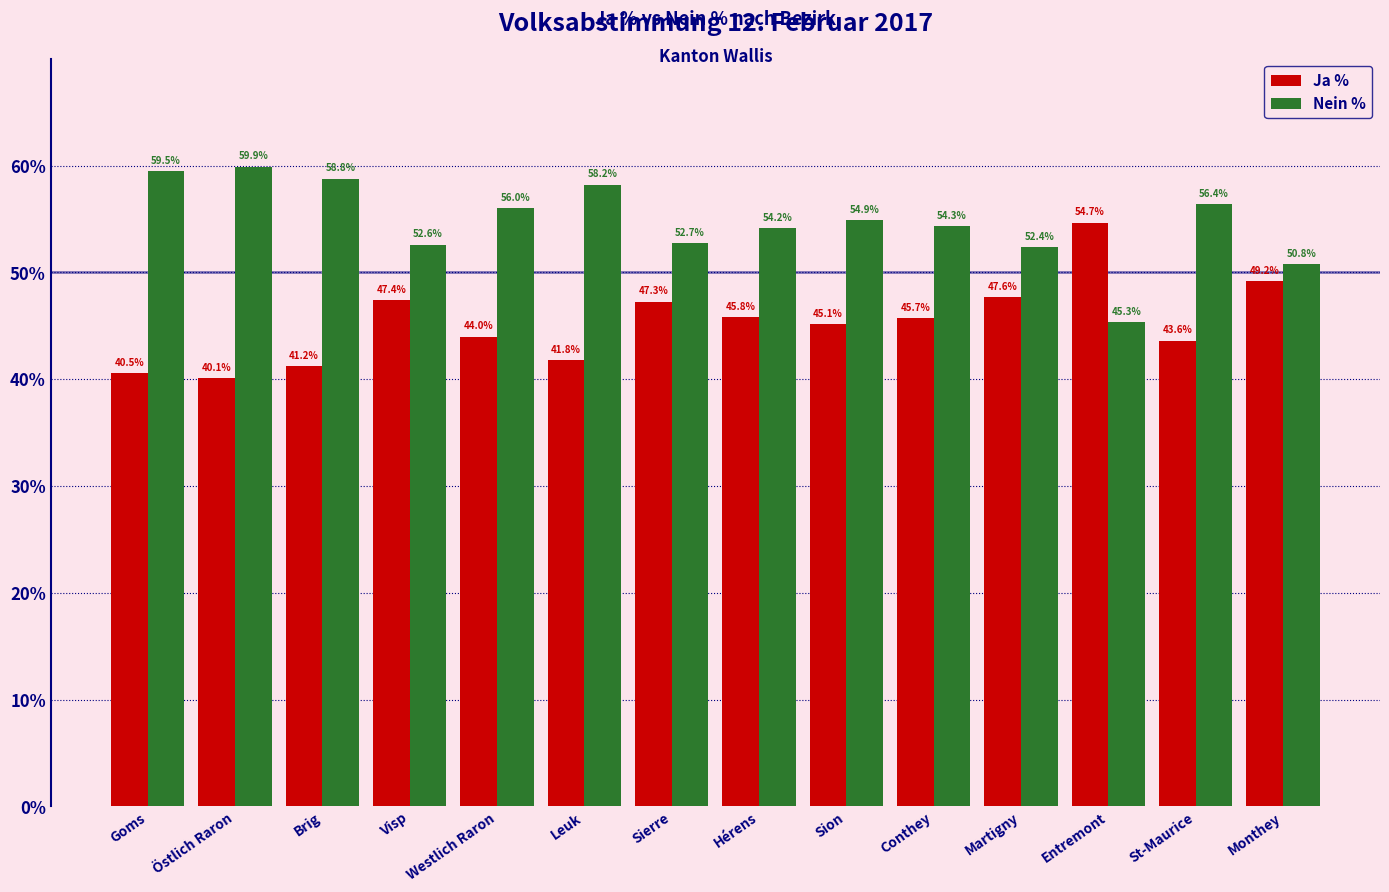

True or false: Ja % has a value of 45.7 at Conthey.

True